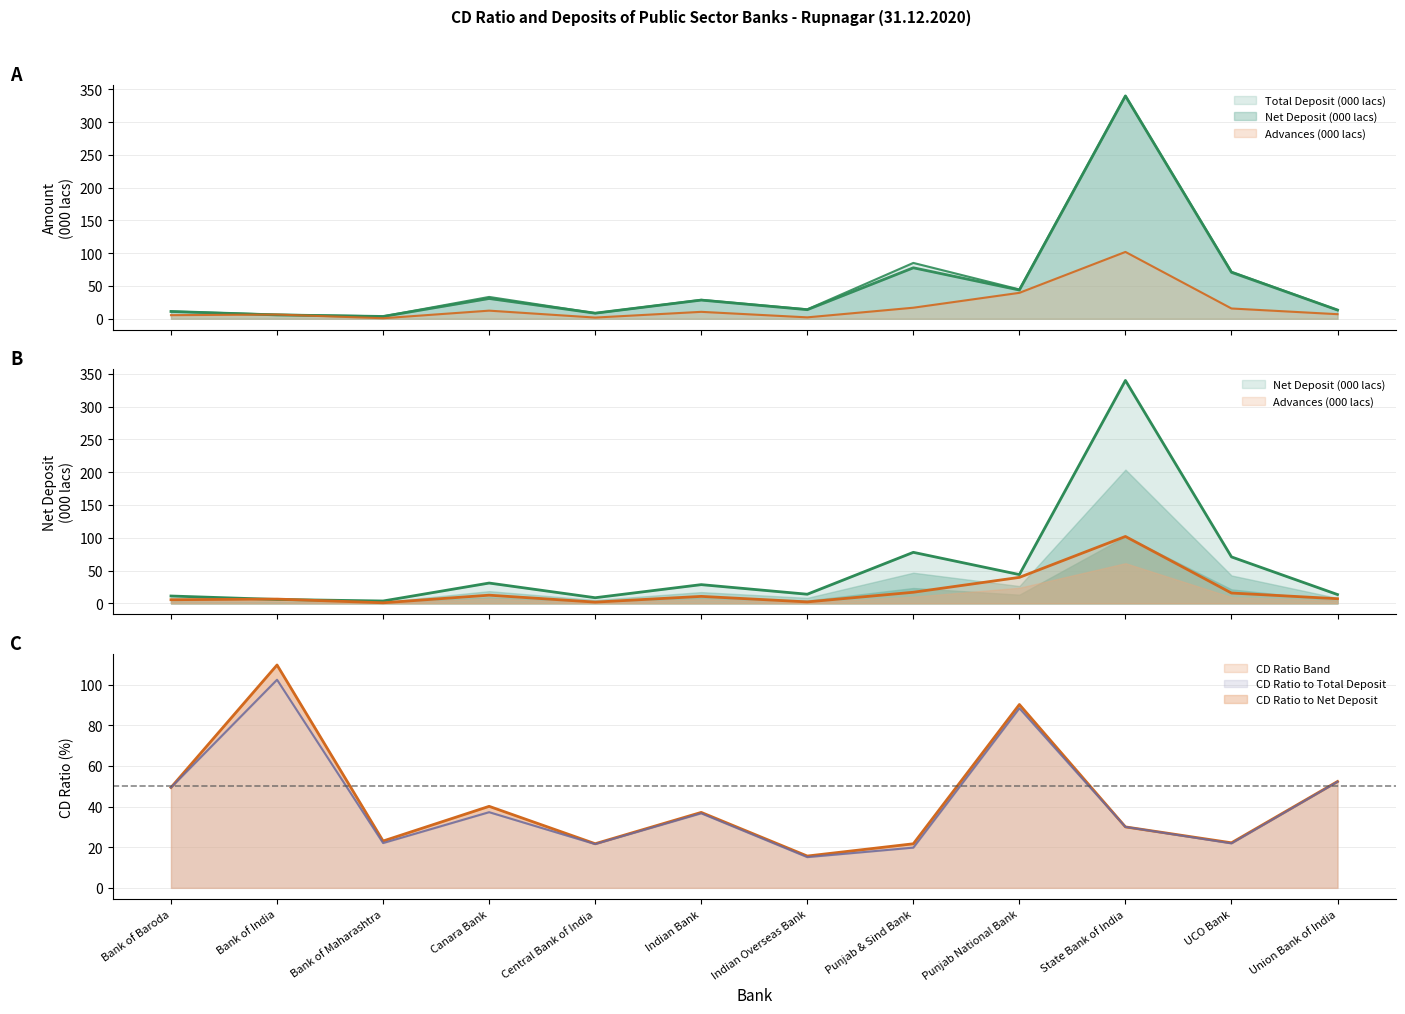

What is the maximum value for CD Ratio to Total Deposit?

102.4